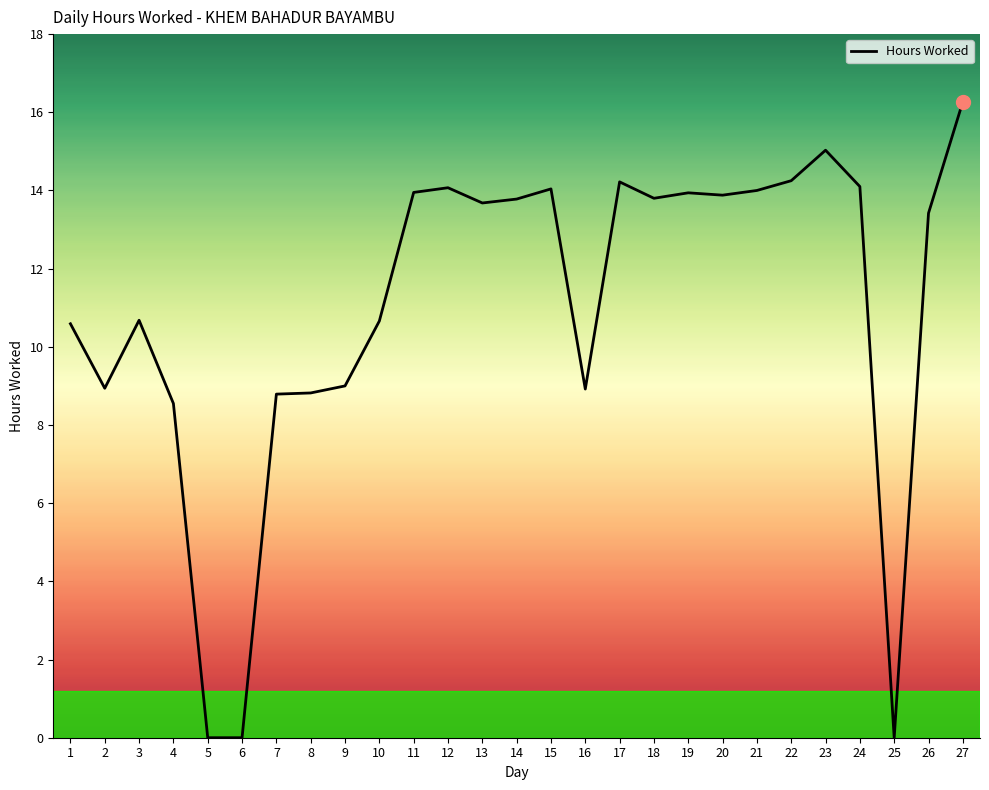

What value does the data have at 19?

13.9